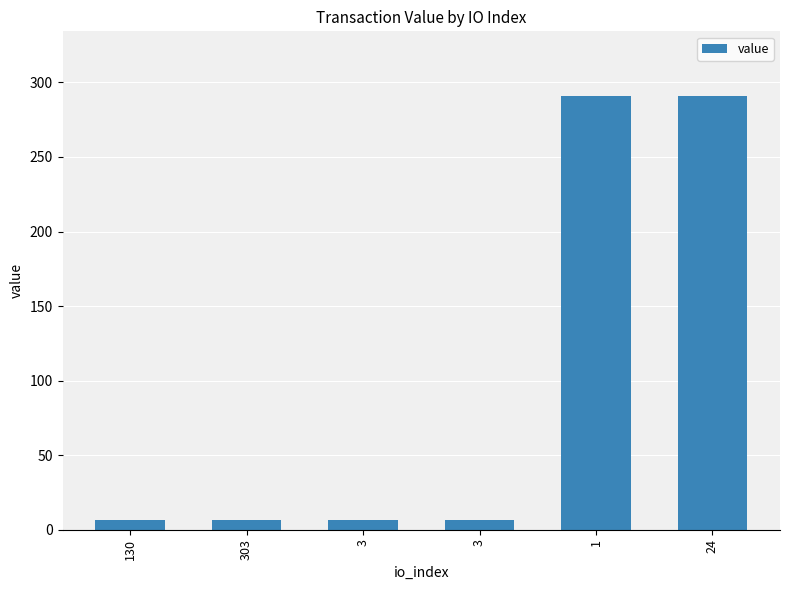

Which category has the lowest value across all series?

303